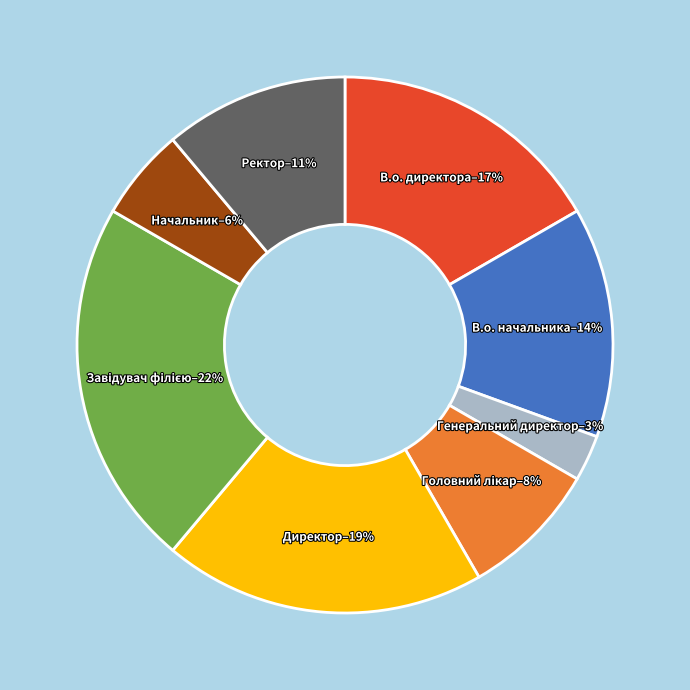

Do Директор and Генеральний директор together represent more than half of the pie?

No